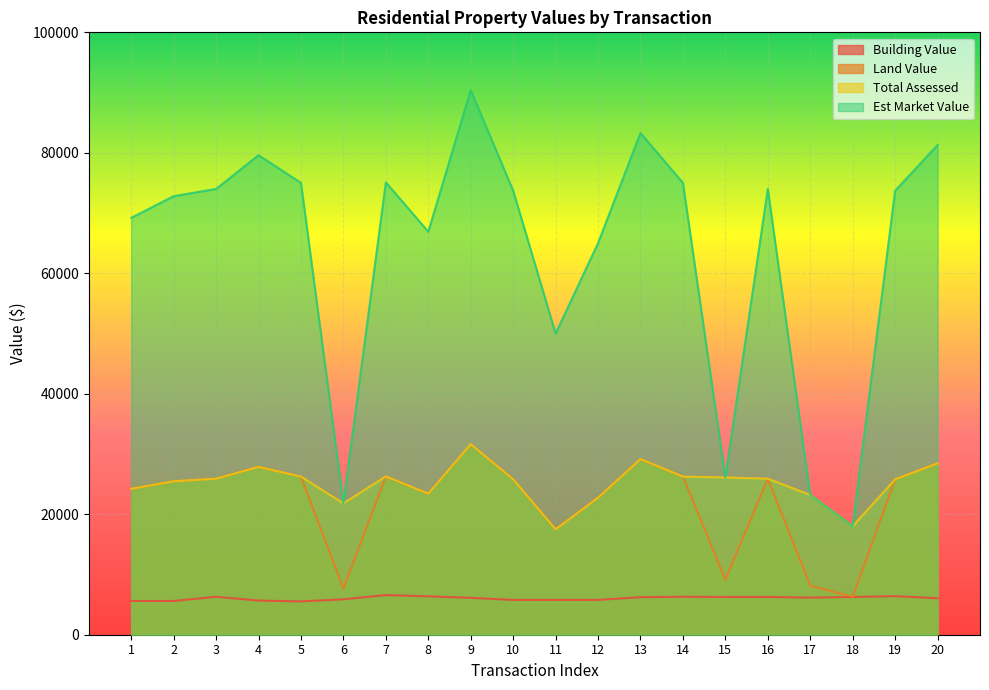

Is it true that Total Assessed equals 21800 at 6?

True